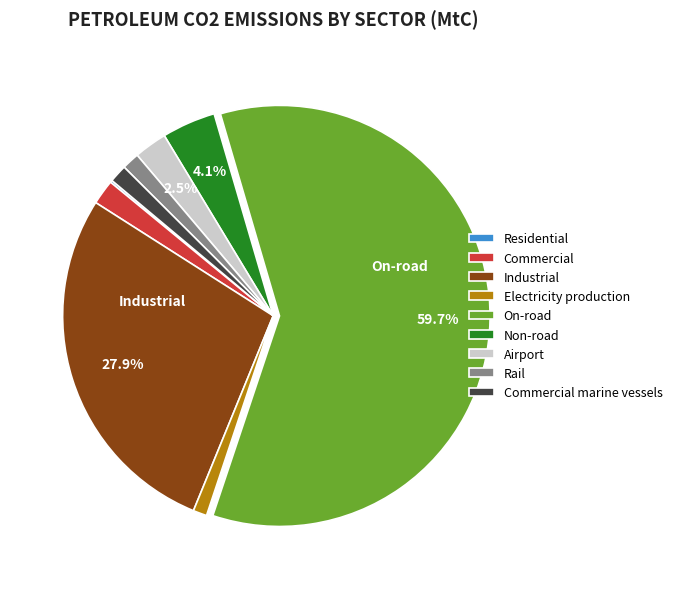

What is the majority slice?

On-road